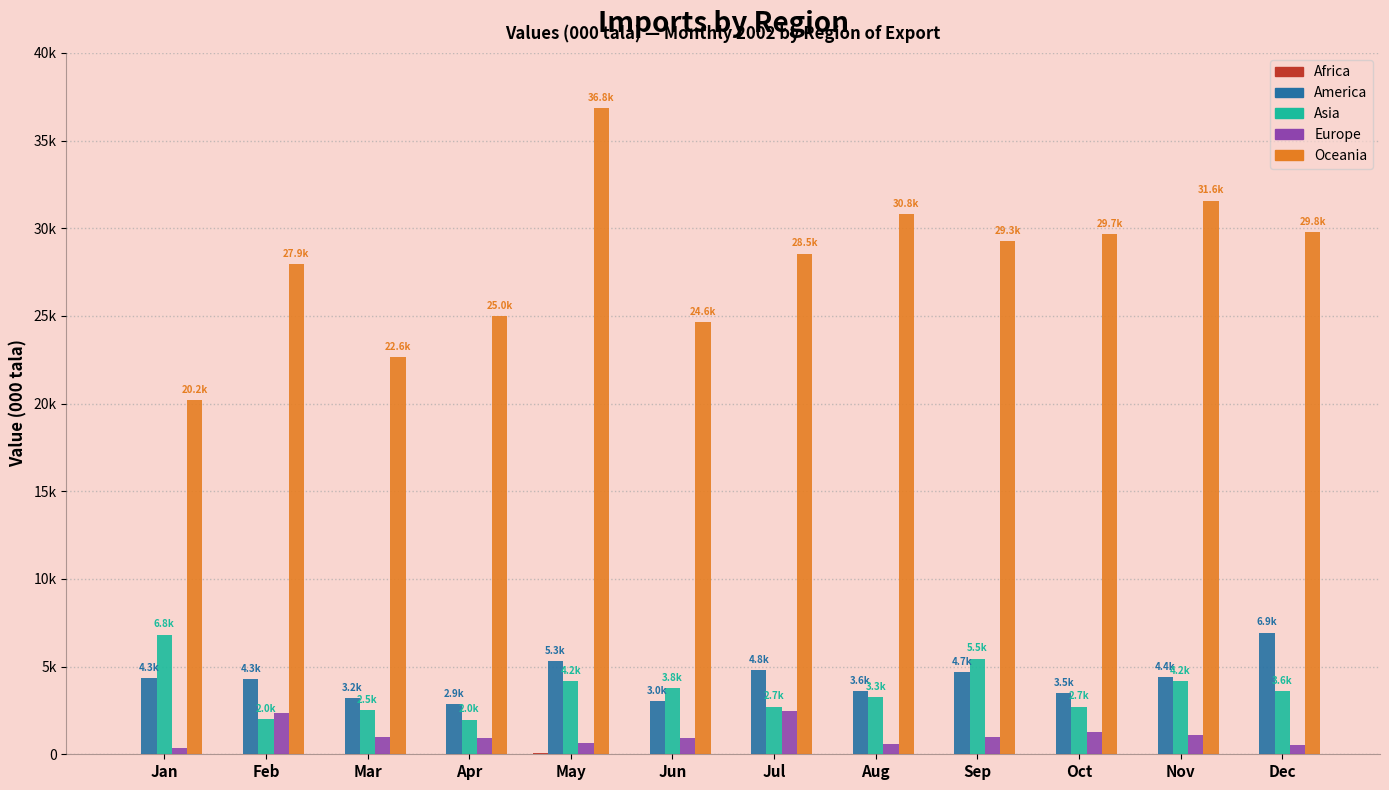

Reading left to right, transcribe all the data shown in this chart.

Africa: Jan=0.0	Feb=0.0	Mar=0.0	Apr=0.0	May=77.0	Jun=0.0	Jul=0.0	Aug=4.1	Sep=0.0	Oct=0.0	Nov=0.0	Dec=2.6
America: Jan=4326.5	Feb=4303.4	Mar=3206.6	Apr=2852.2	May=5296.8	Jun=3044.4	Jul=4811.2	Aug=3614.8	Sep=4671.2	Oct=3497.1	Nov=4401.4	Dec=6939.4
Asia: Jan=6818.8	Feb=1990.4	Mar=2519.9	Apr=1968.5	May=4157.1	Jun=3785.0	Jul=2710.0	Aug=3274.5	Sep=5456.1	Oct=2710.6	Nov=4189.5	Dec=3590.8
Europe: Jan=340.0	Feb=2362.2	Mar=996.9	Apr=899.9	May=633.2	Jun=942.6	Jul=2459.7	Aug=573.2	Sep=968.6	Oct=1272.0	Nov=1116.9	Dec=527.8
Oceania: Jan=20178.8	Feb=27935.7	Mar=22637.4	Apr=25006.4	May=36830.8	Jun=24628.9	Jul=28549.8	Aug=30787.5	Sep=29266.7	Oct=29674.9	Nov=31575.0	Dec=29786.2